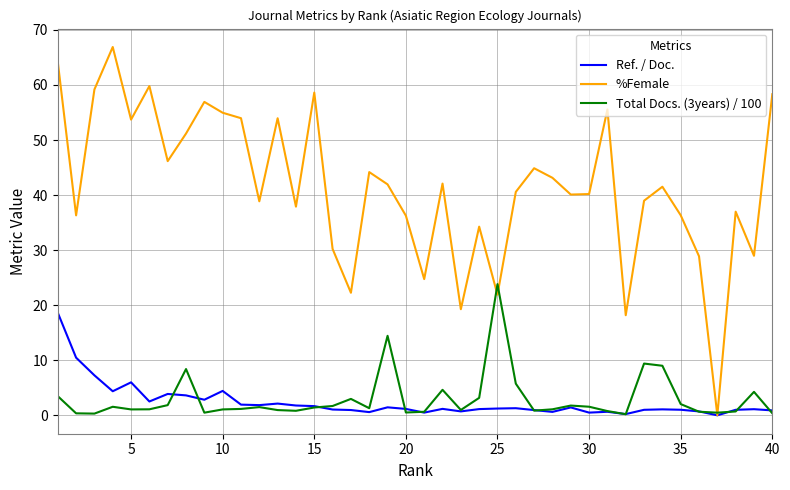

What is the maximum value for Ref. / Doc.?

18.6